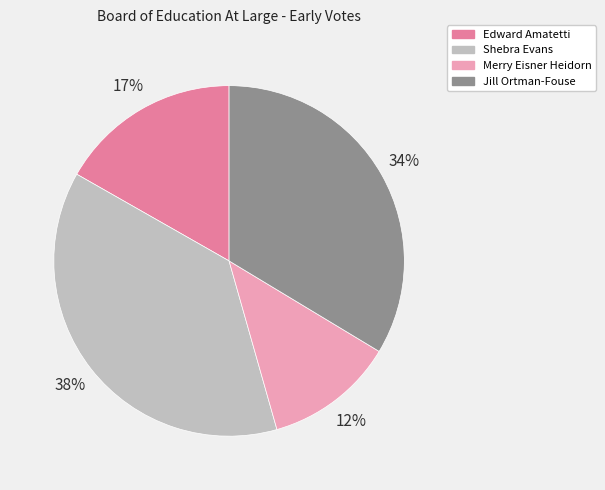

Does any single category account for the majority?

No